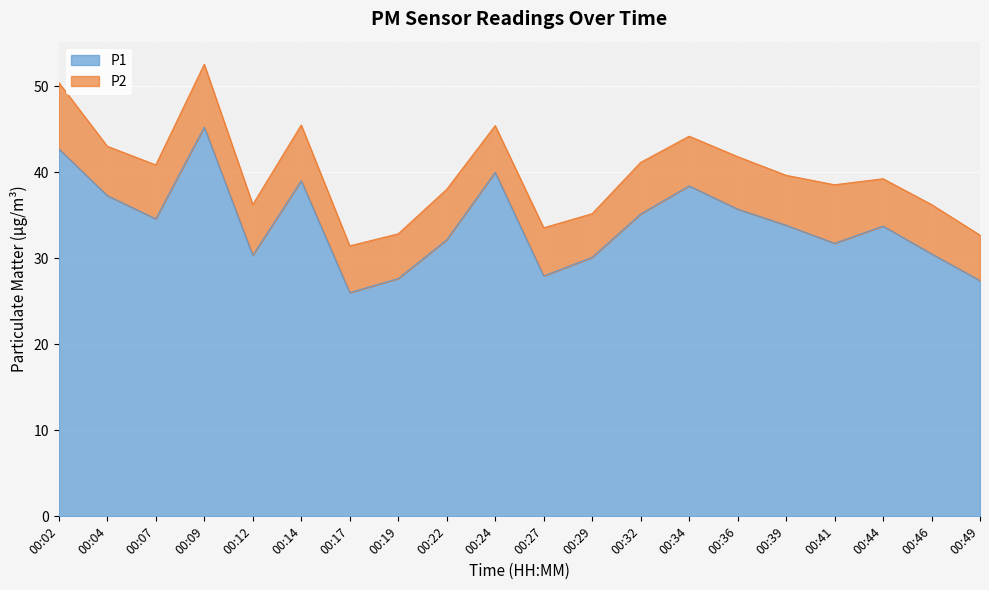

What is the difference between the second highest and second lowest values?

15.3